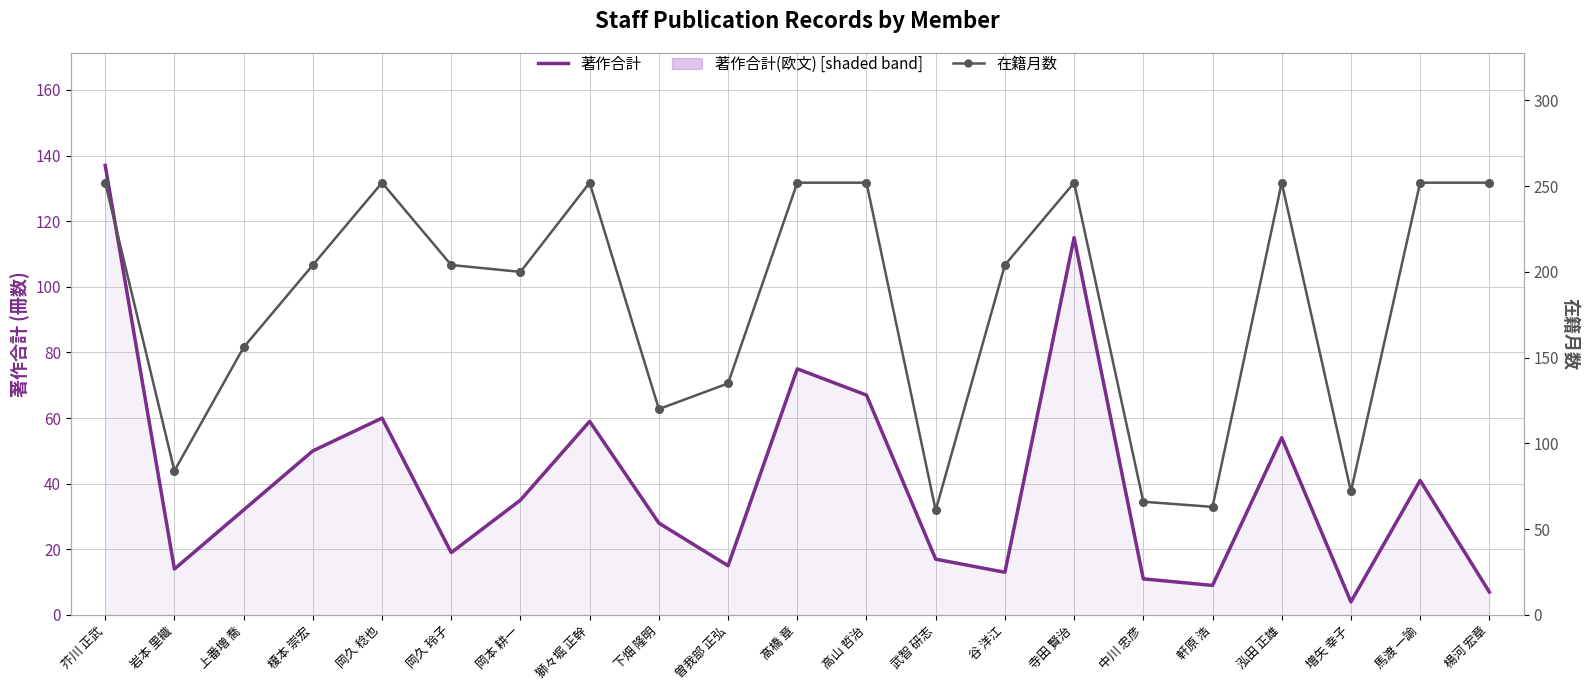

What is the total value across all series at 下畑 隆明?

148